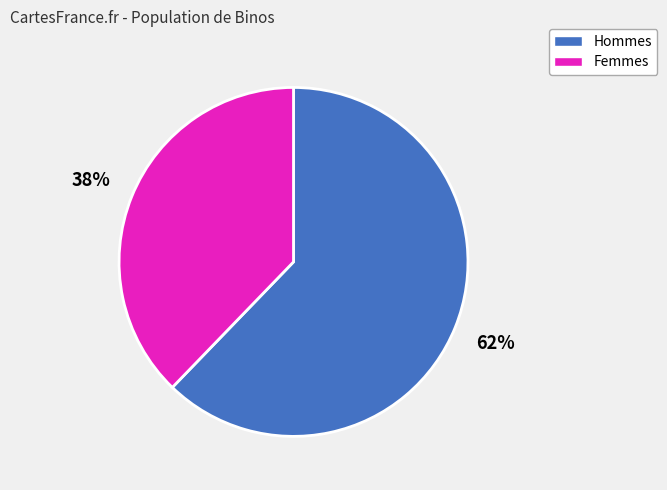

How many slices are in this pie chart?

2